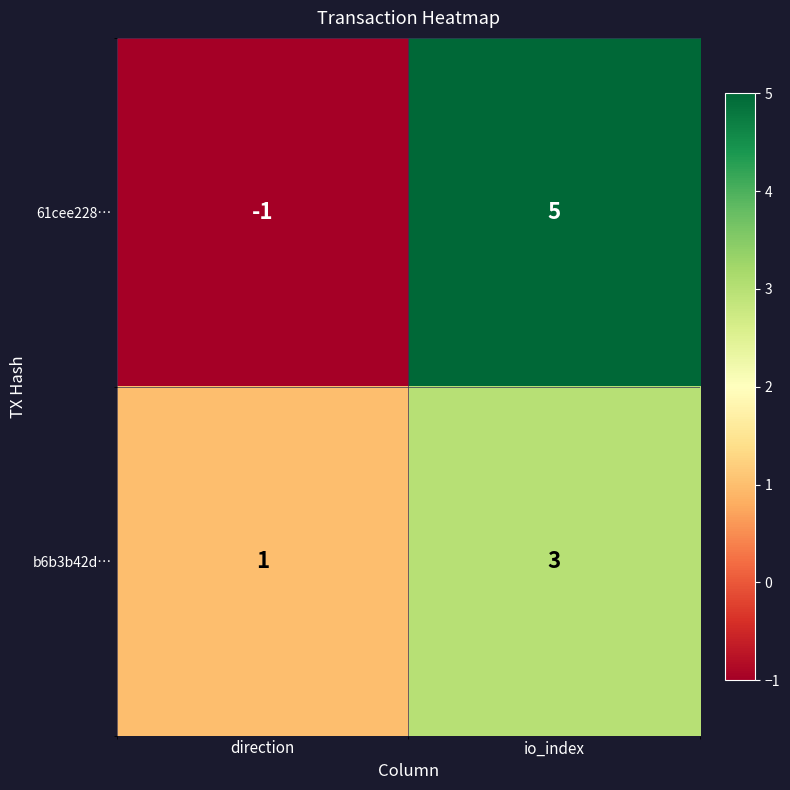

What is the total value across all series at io_index?

8